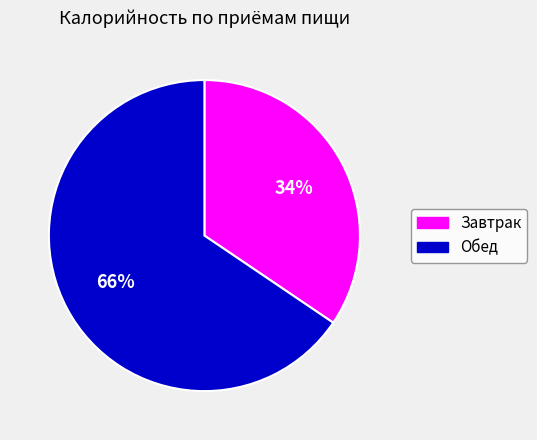

To the nearest percent, what is the average slice percentage?

50%